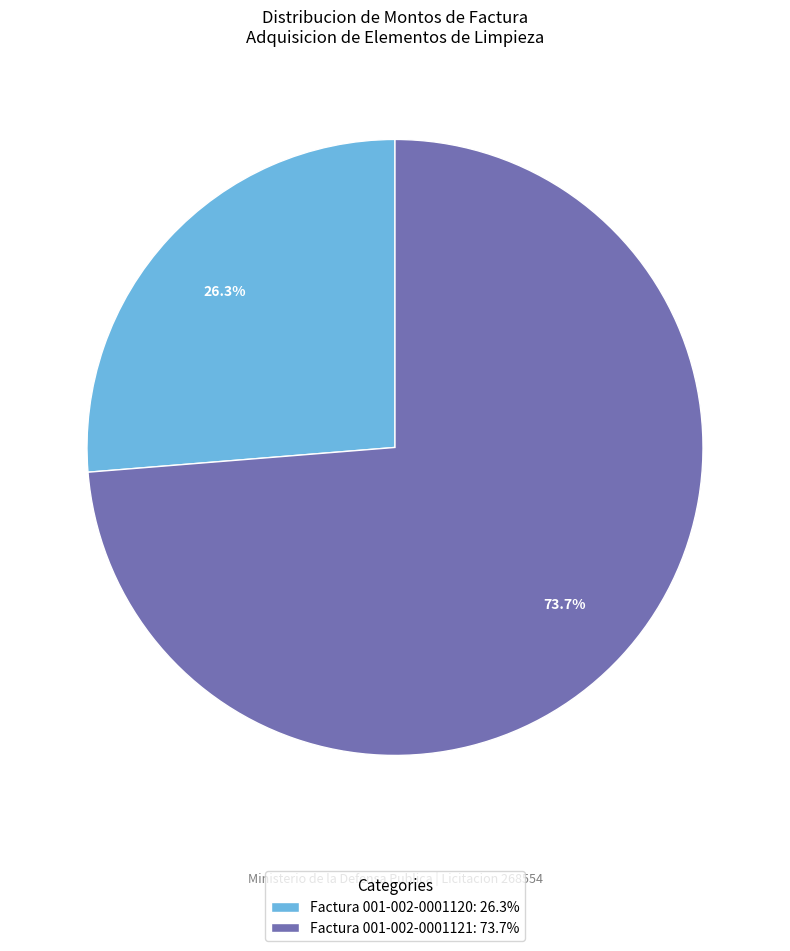

What percentage is the Factura 001-002-0001121 slice, to the nearest percent?

74%